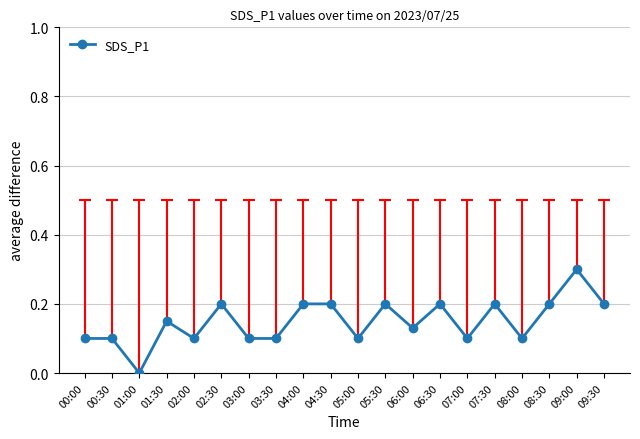

What is the sum of the values at 03:00 and 08:30?

0.3